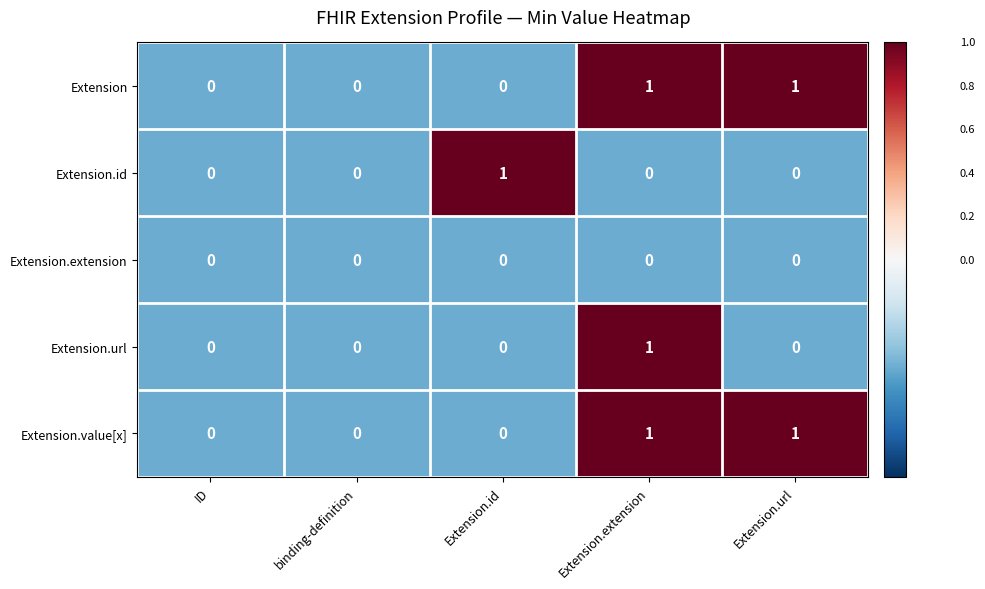

Reading left to right, what are all the values shown in this chart?

Extension: ID=0	binding-definition=0	Extension.id=0	Extension.extension=1	Extension.url=1
Extension.id: ID=0	binding-definition=0	Extension.id=1	Extension.extension=0	Extension.url=0
Extension.extension: ID=0	binding-definition=0	Extension.id=0	Extension.extension=0	Extension.url=0
Extension.url: ID=0	binding-definition=0	Extension.id=0	Extension.extension=1	Extension.url=0
Extension.value[x]: ID=0	binding-definition=0	Extension.id=0	Extension.extension=1	Extension.url=1